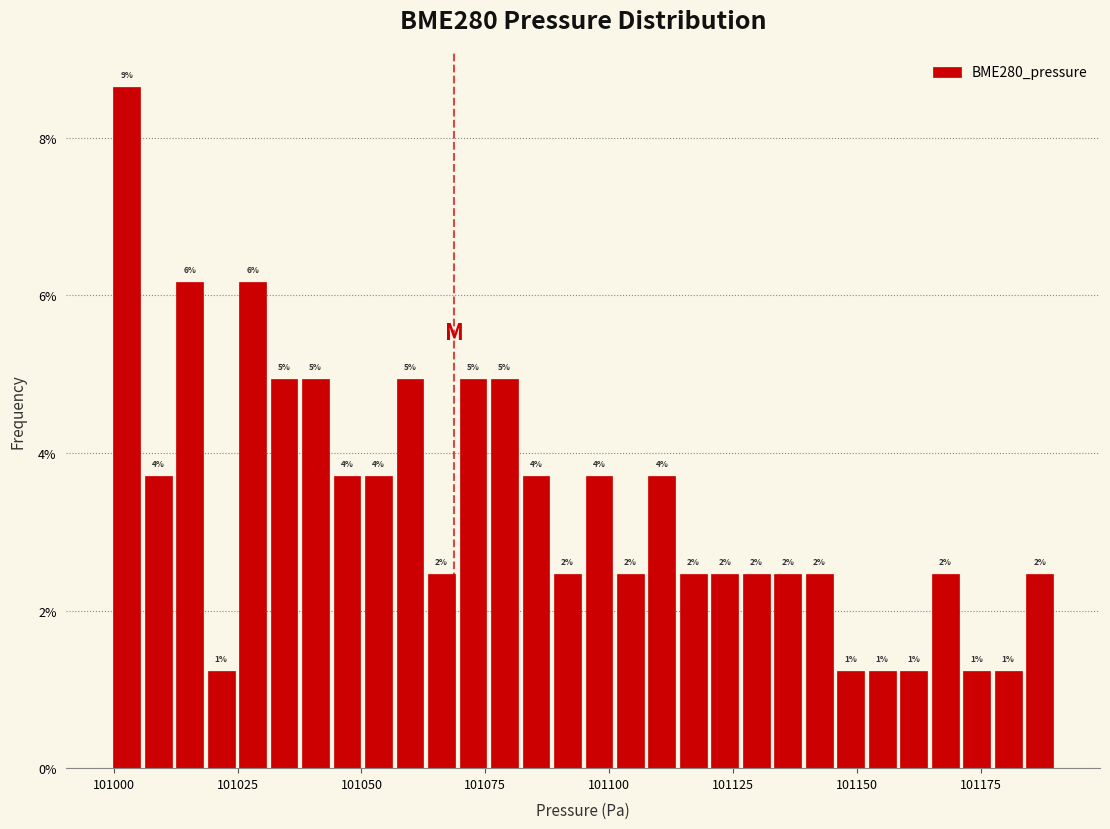

Read against the x-axis, roughly where is the centre of the tallest bar?

101005